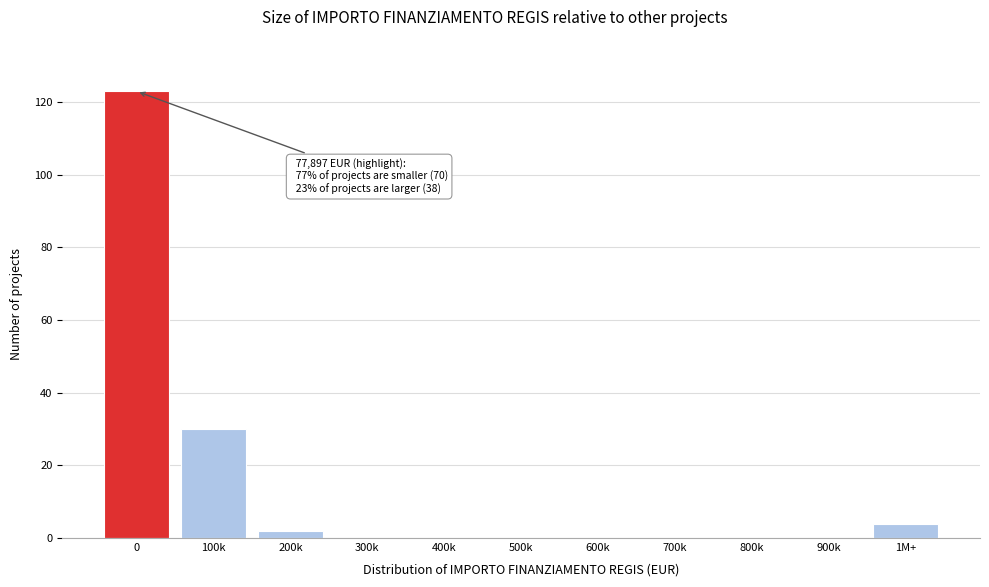

Reading right to left, list all the values displayed in this chart.

1M+=4	900k=0	800k=0	700k=0	600k=0	500k=0	400k=0	300k=0	200k=2	100k=30	0=123